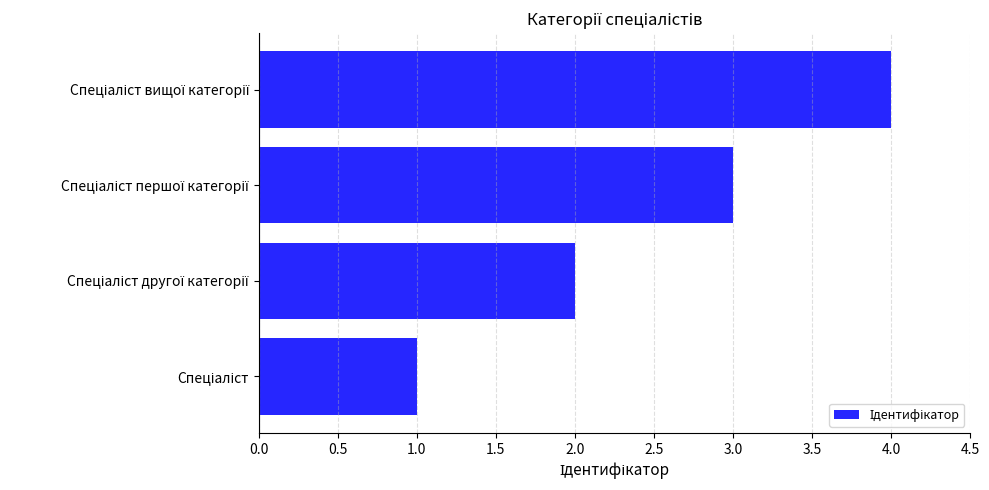

What is the difference between the maximum and minimum values?

3